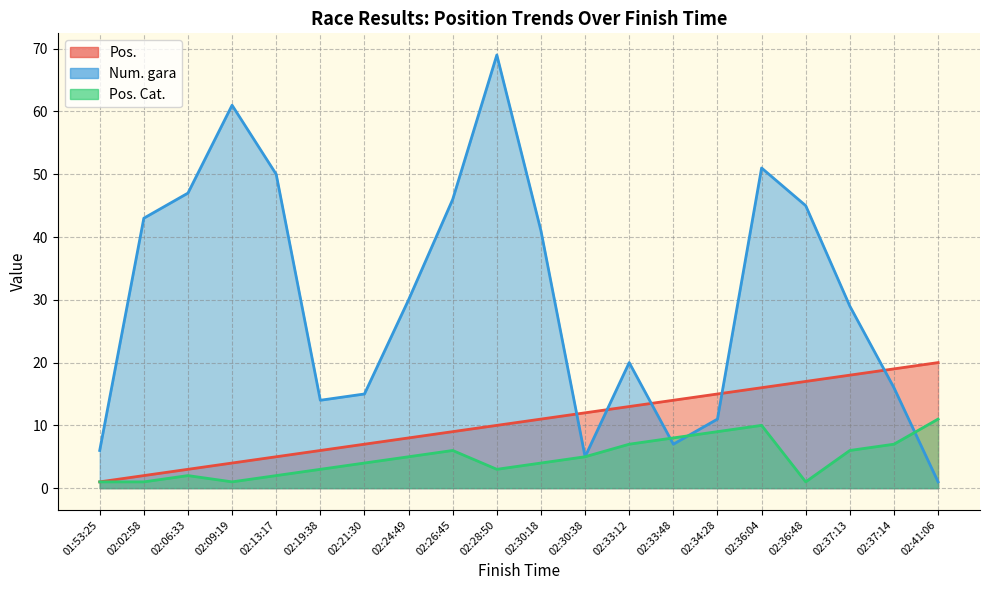

At which category does Pos. Cat. reach its first local peak?

02:06:33